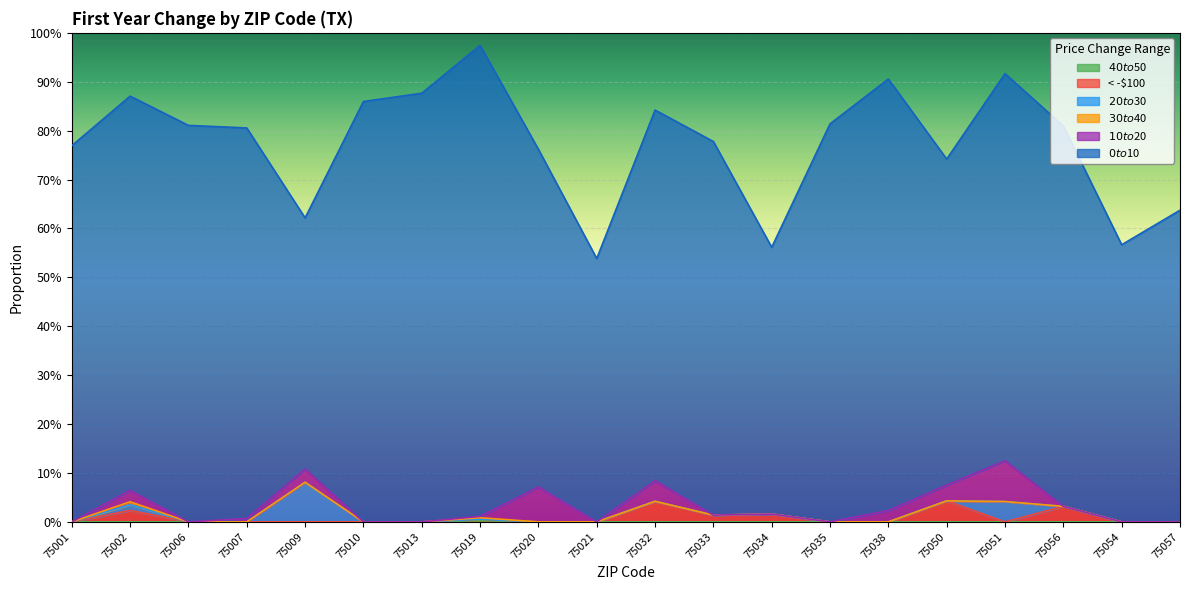

True or false: $0 to $10 and < -$100 cross at least once.

False